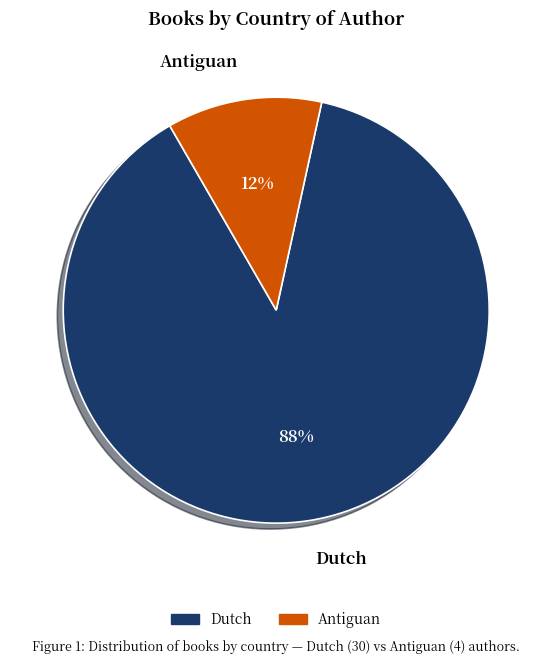

How many segments does this pie chart have?

2